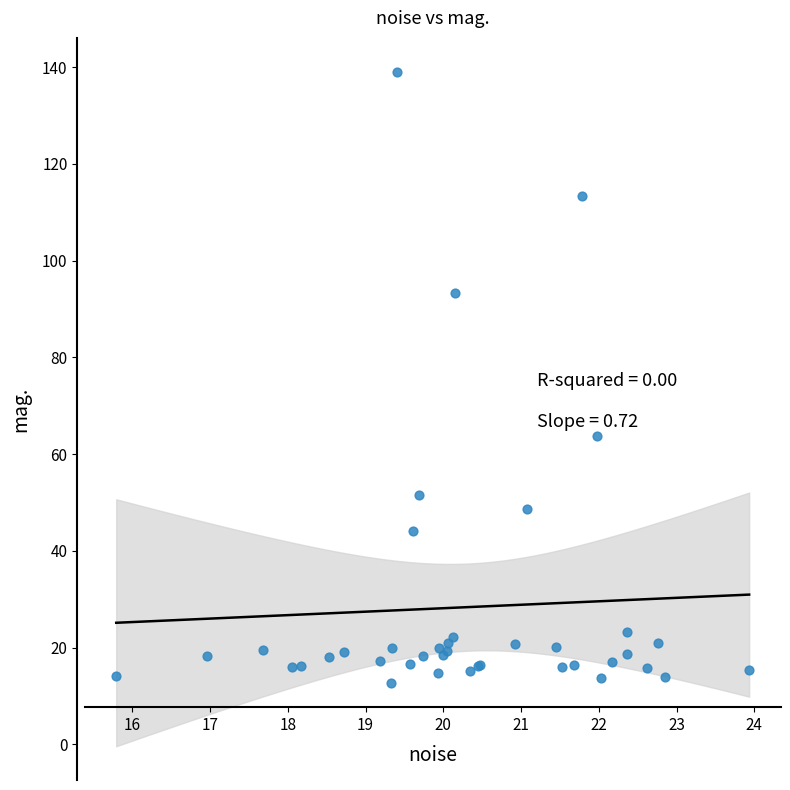

What Y value in the scatter plot is closest to 75?

63.8